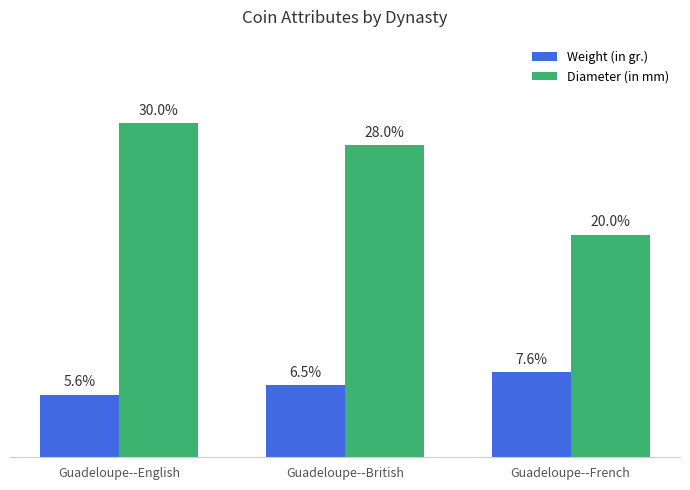

Which series changed the most between Guadeloupe--English and Guadeloupe--French?

Diameter (in mm)